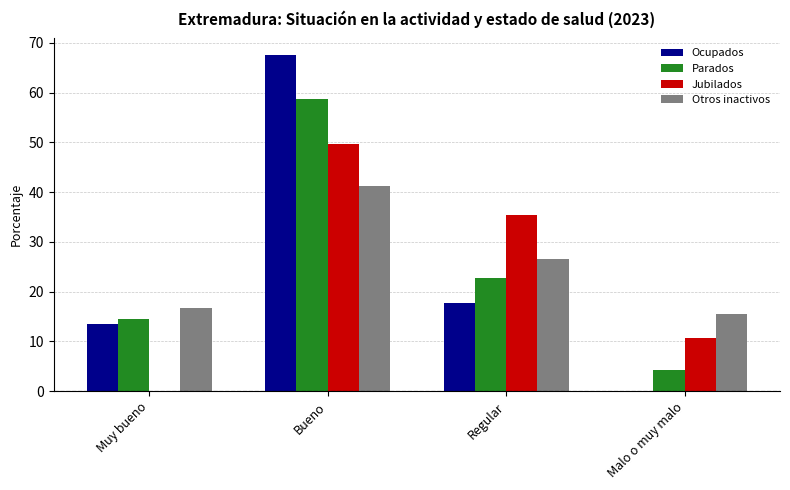

Reading right to left, what are all the values shown in this chart?

Ocupados: Malo o muy malo=0.0	Regular=17.8	Bueno=67.5	Muy bueno=13.4
Parados: Malo o muy malo=4.2	Regular=22.8	Bueno=58.6	Muy bueno=14.4
Jubilados: Malo o muy malo=10.7	Regular=35.3	Bueno=49.7	Muy bueno=0.0
Otros inactivos: Malo o muy malo=15.6	Regular=26.5	Bueno=41.2	Muy bueno=16.7